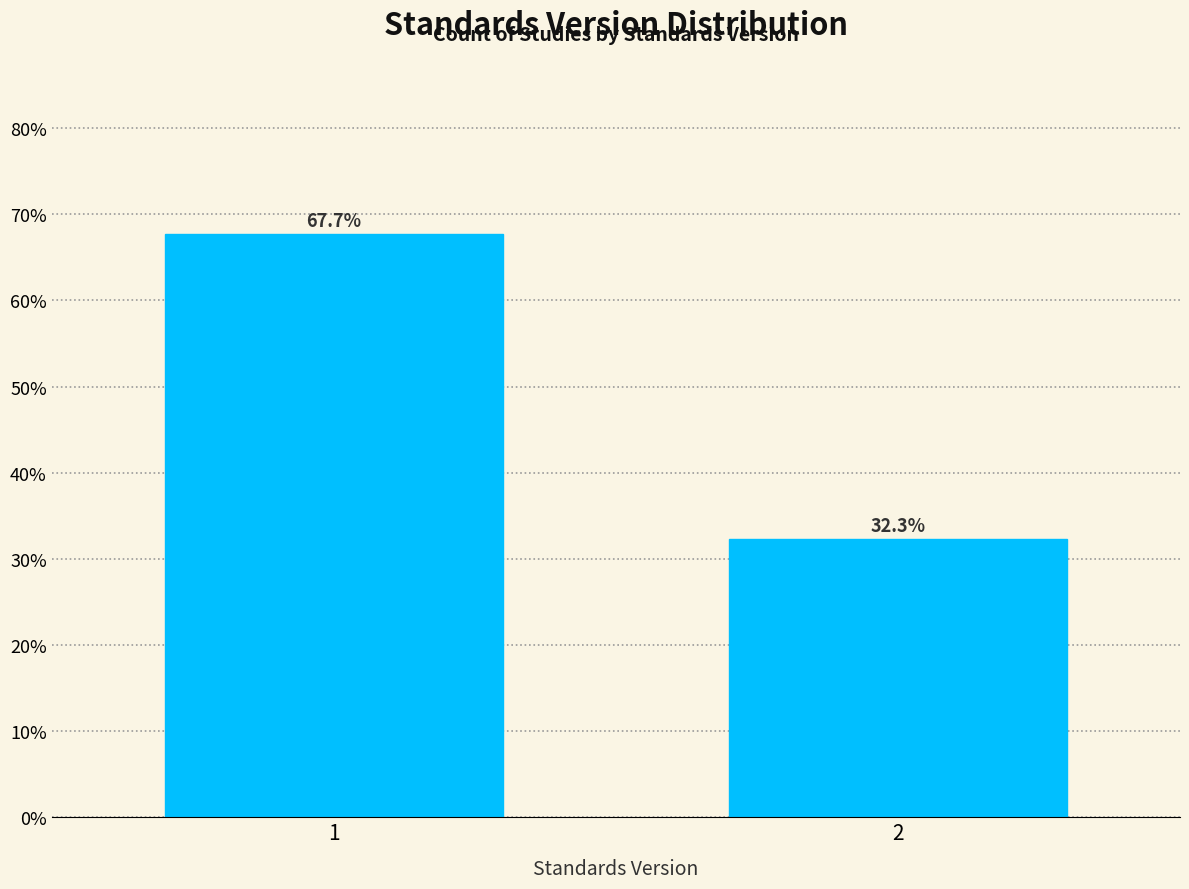

Reading left to right, what are all the values shown in this chart?

1=67.7	2=32.3